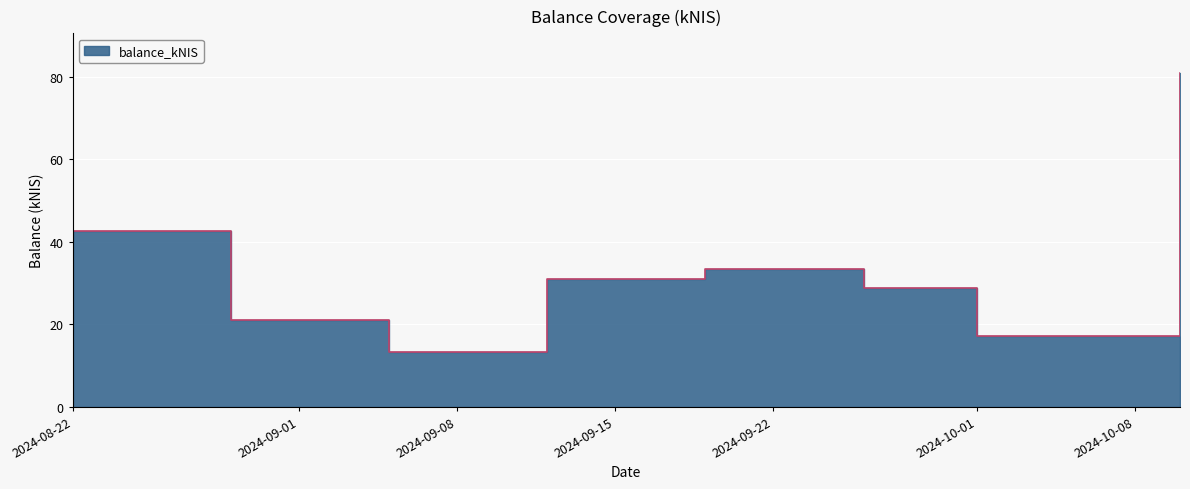

What is the smallest value displayed?

13.3